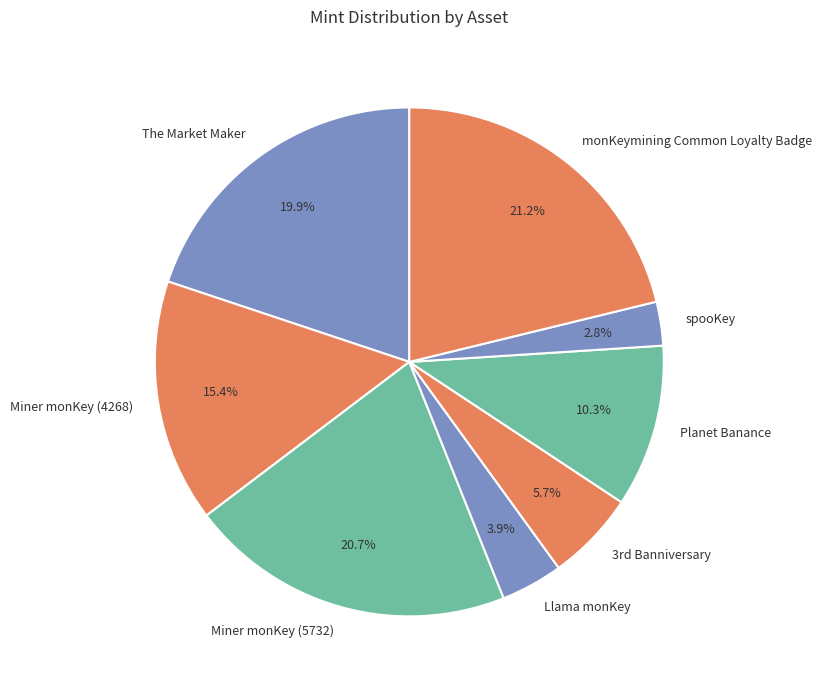

What is the smallest slice in the pie chart?

spooKey